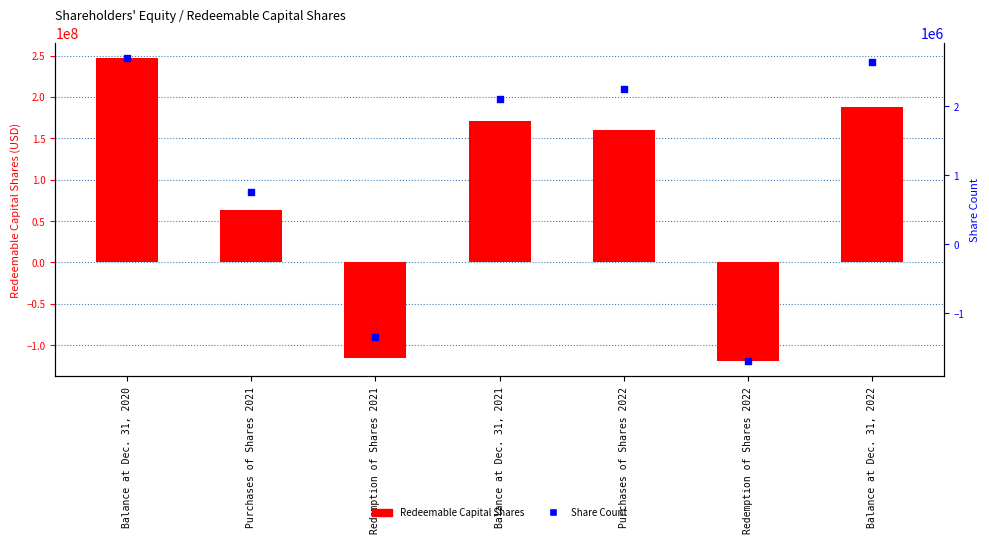

Which series has the largest total across all categories?

Redeemable Capital Shares